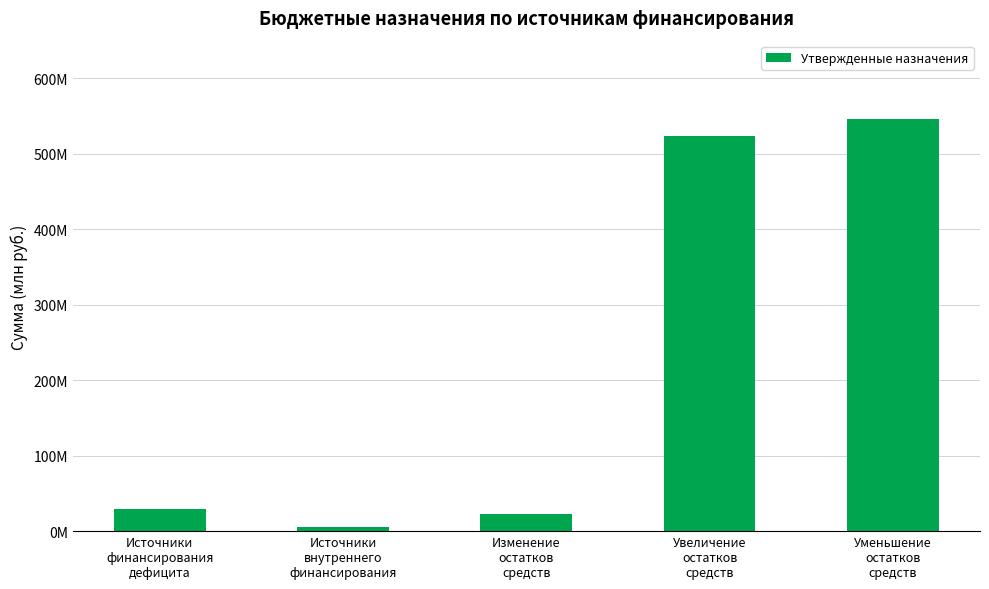

At which category does the chart reach its peak across all series?

Уменьшение
остатков
средств